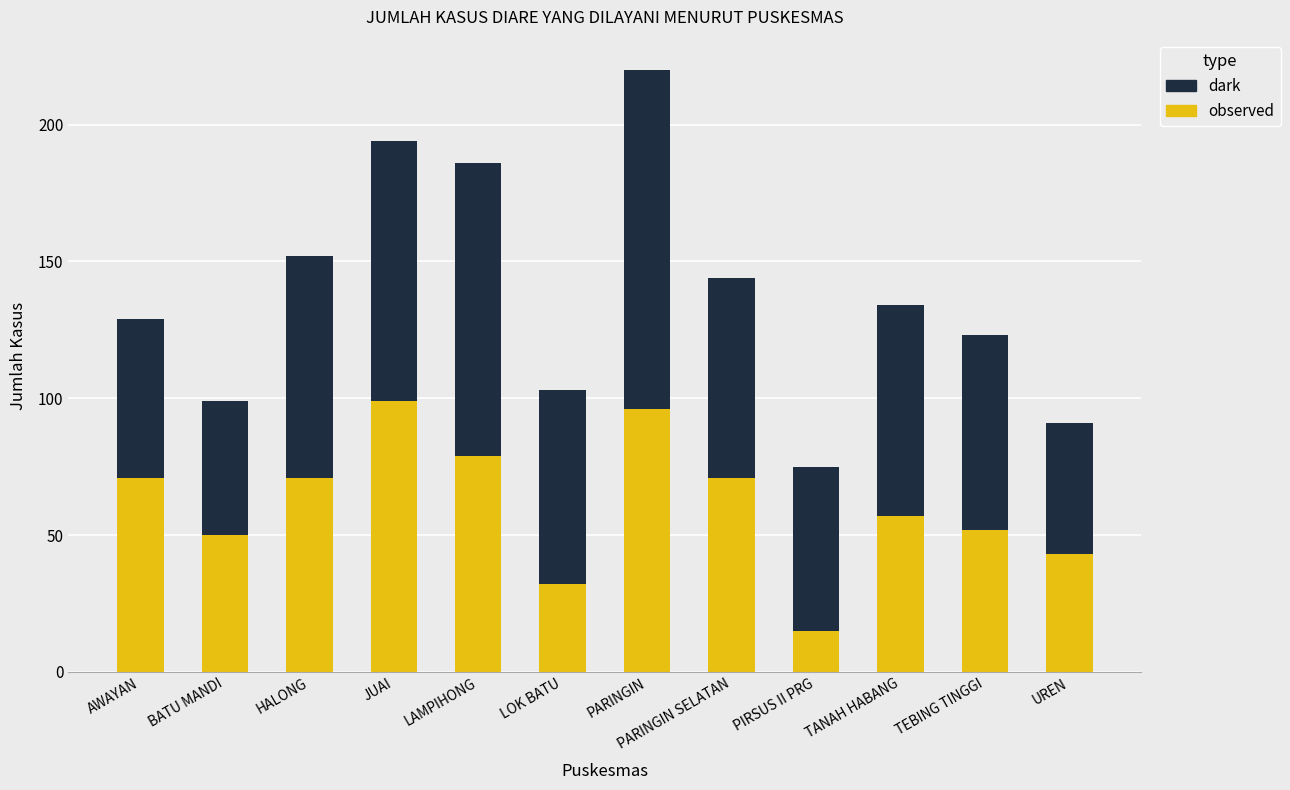

What value does the observed series have at LOK BATU, to the nearest 10?

30